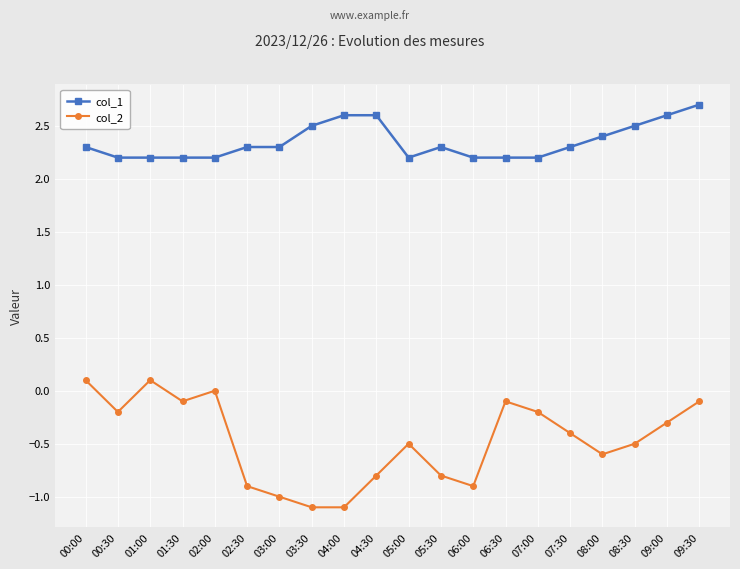

What is the label of the 14th point from the left?

06:30